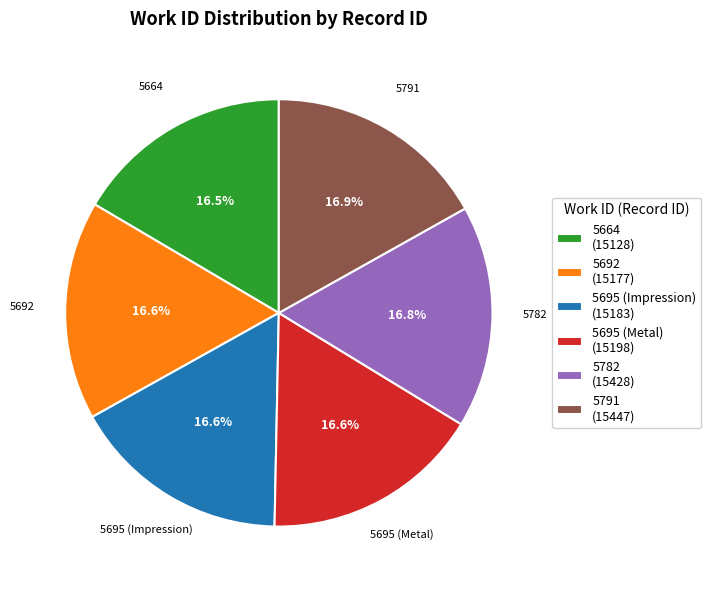

Is there any slice that represents more than half of the pie?

No